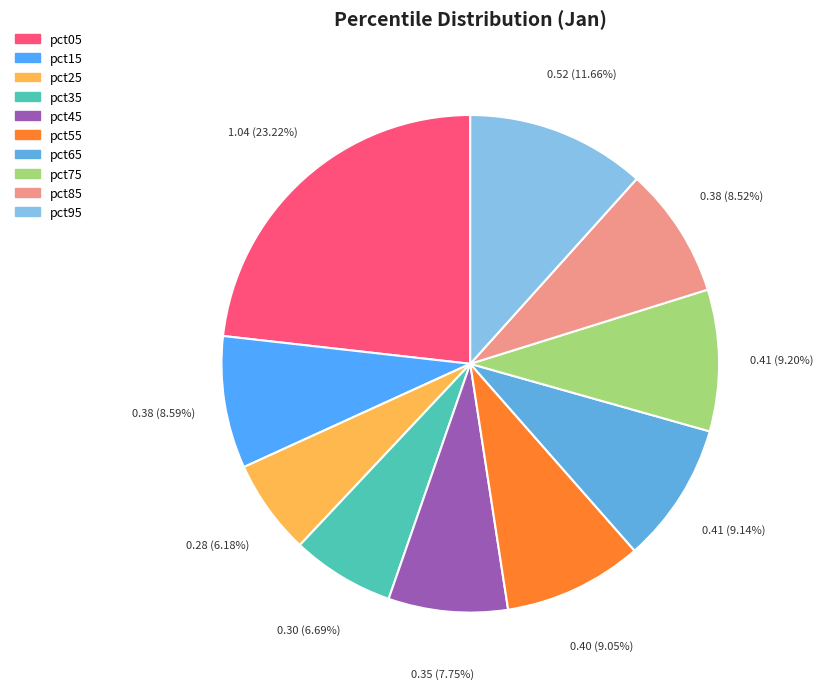

What percentage is NOT represented by pct65?

90.9%